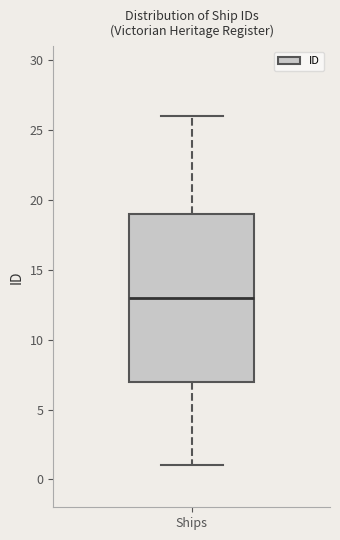

Transcribe this box plot: give where the median line is, the range the box spans, and where the two whiskers end, as read against the y-axis. The values are not printed on the chart, so give them approximately, as read against the axis.

median 13, box 7 to 19, whiskers 1 to 26